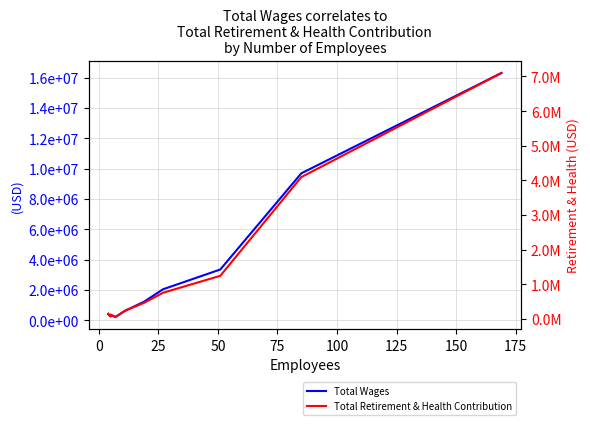

True or false: Total Retirement & Health Contribution and Total Wages cross at least once.

False